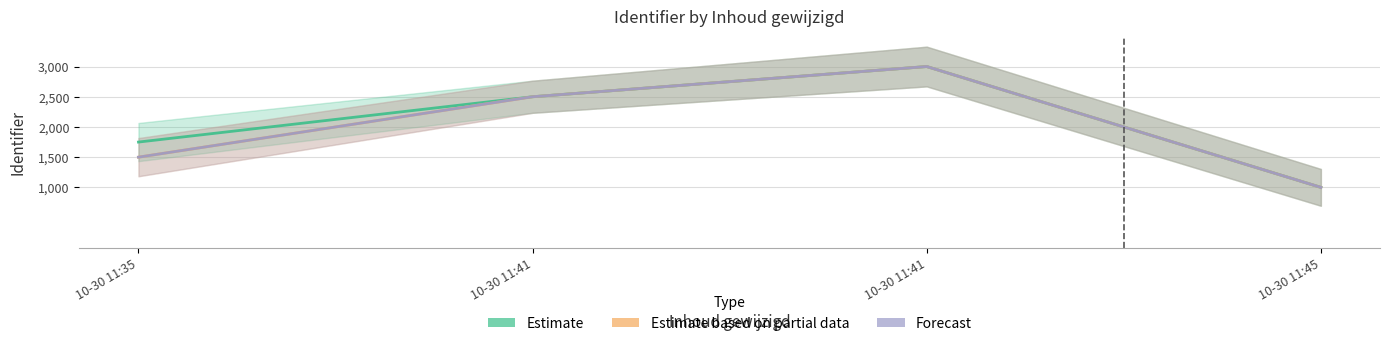

The value of Estimate based on partial data at 10-30 11:45 is 641. True or false?

False